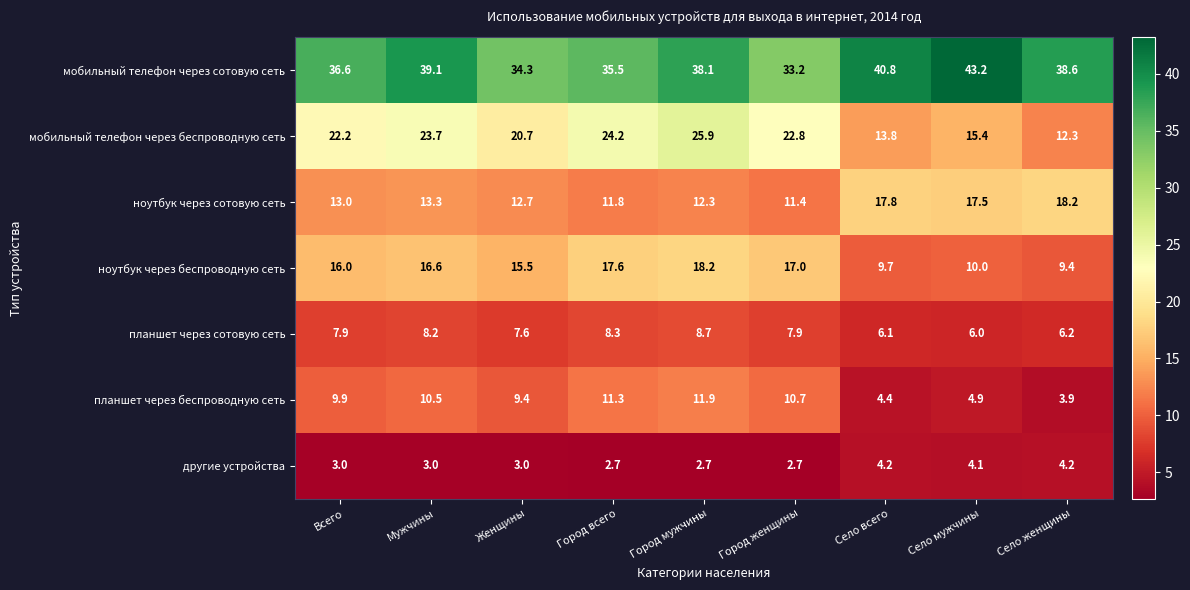

Which series has the largest range (max minus min)?

мобильный телефон через беспроводную сеть